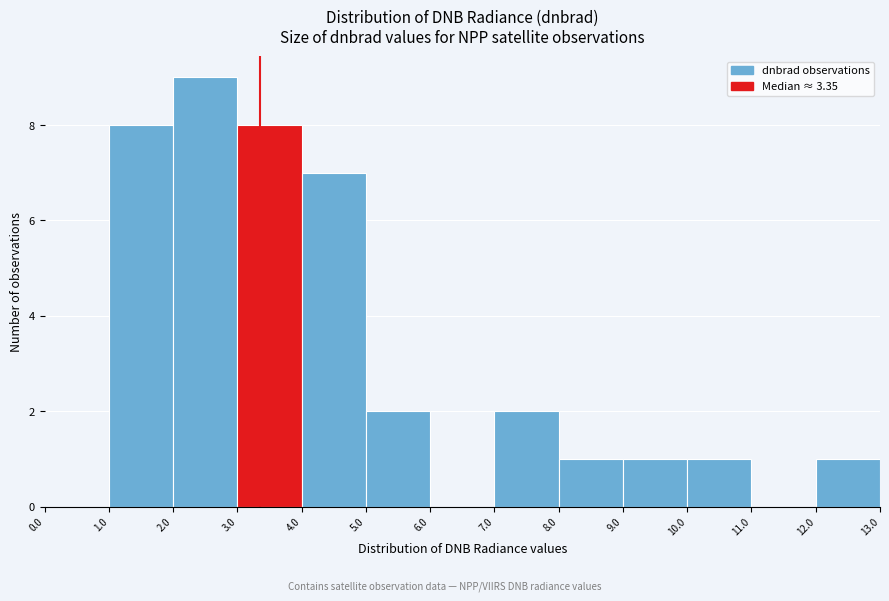

Which range on the x-axis has the tallest bar?

2.0 to 3.0